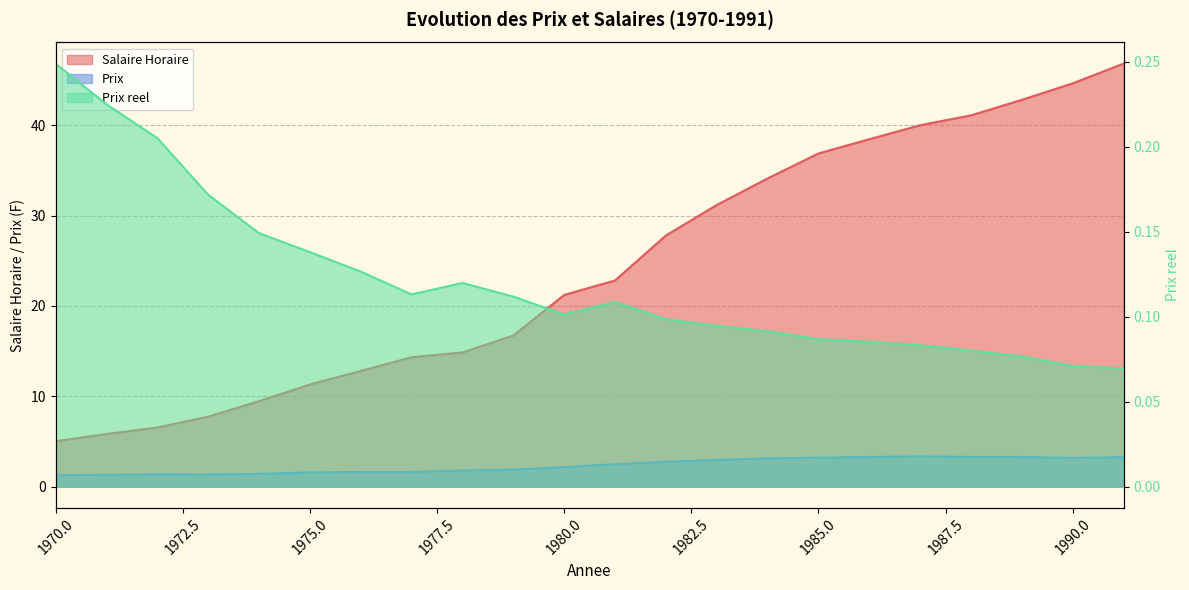

Where is the first local maximum for Prix reel?

1978